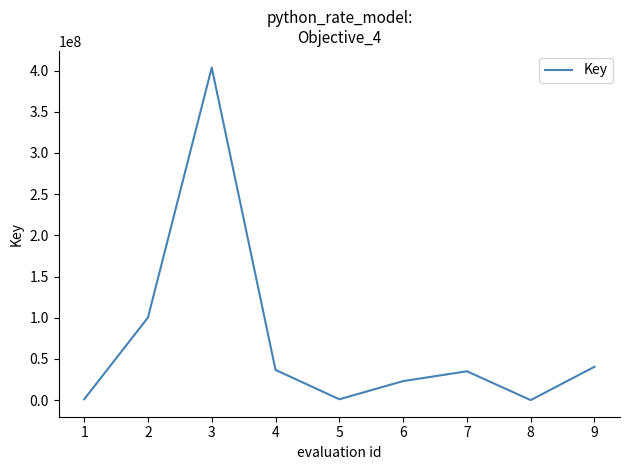

What is the greatest value displayed?

403685668